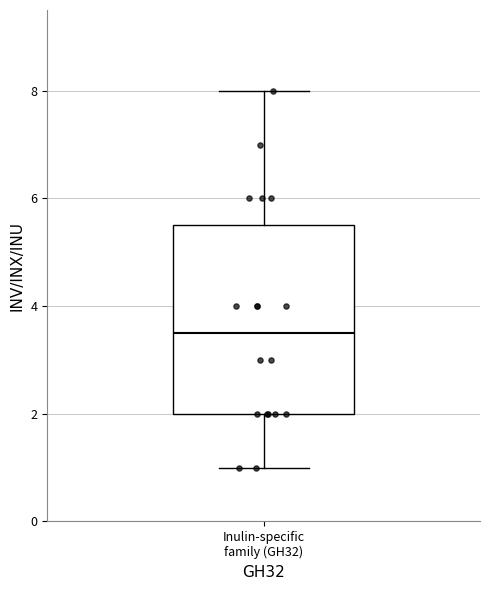

Transcribe this box plot: give where the median line is, the range the box spans, and where the two whiskers end, as read against the y-axis. The values are not printed on the chart, so give them approximately, as read against the axis.

median 3.6, box 2.0 to 5.6, whiskers 1.0 to 8.0